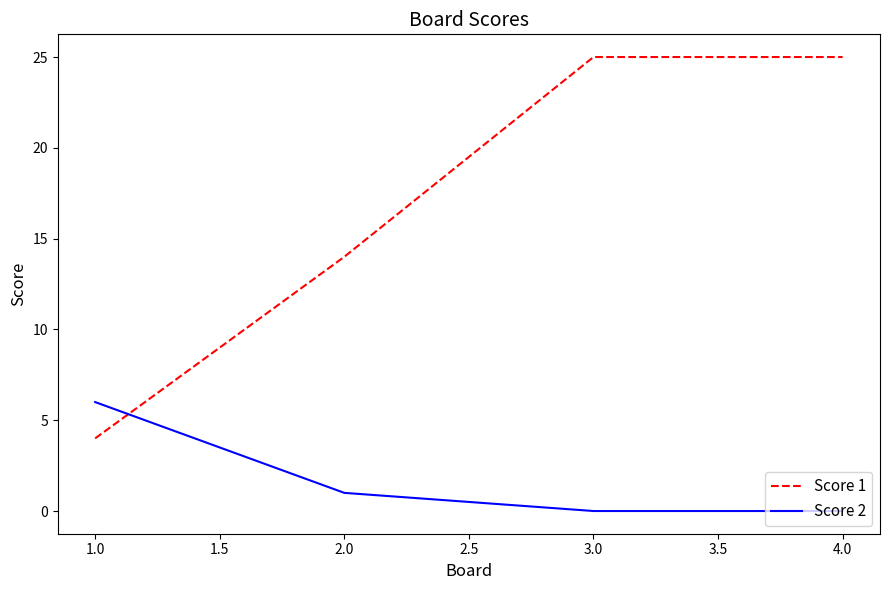

How many values in the Score 1 series are below 25?

2